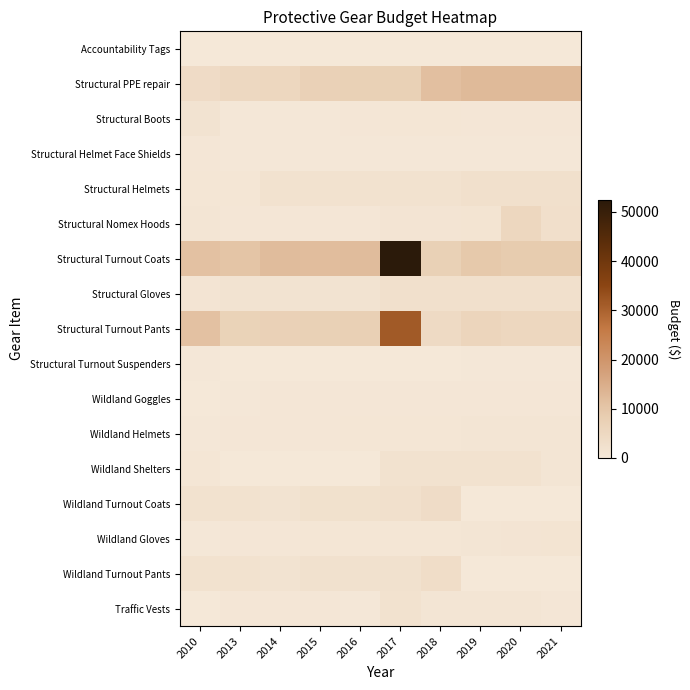

At which category is the sum across all series the highest?

2017